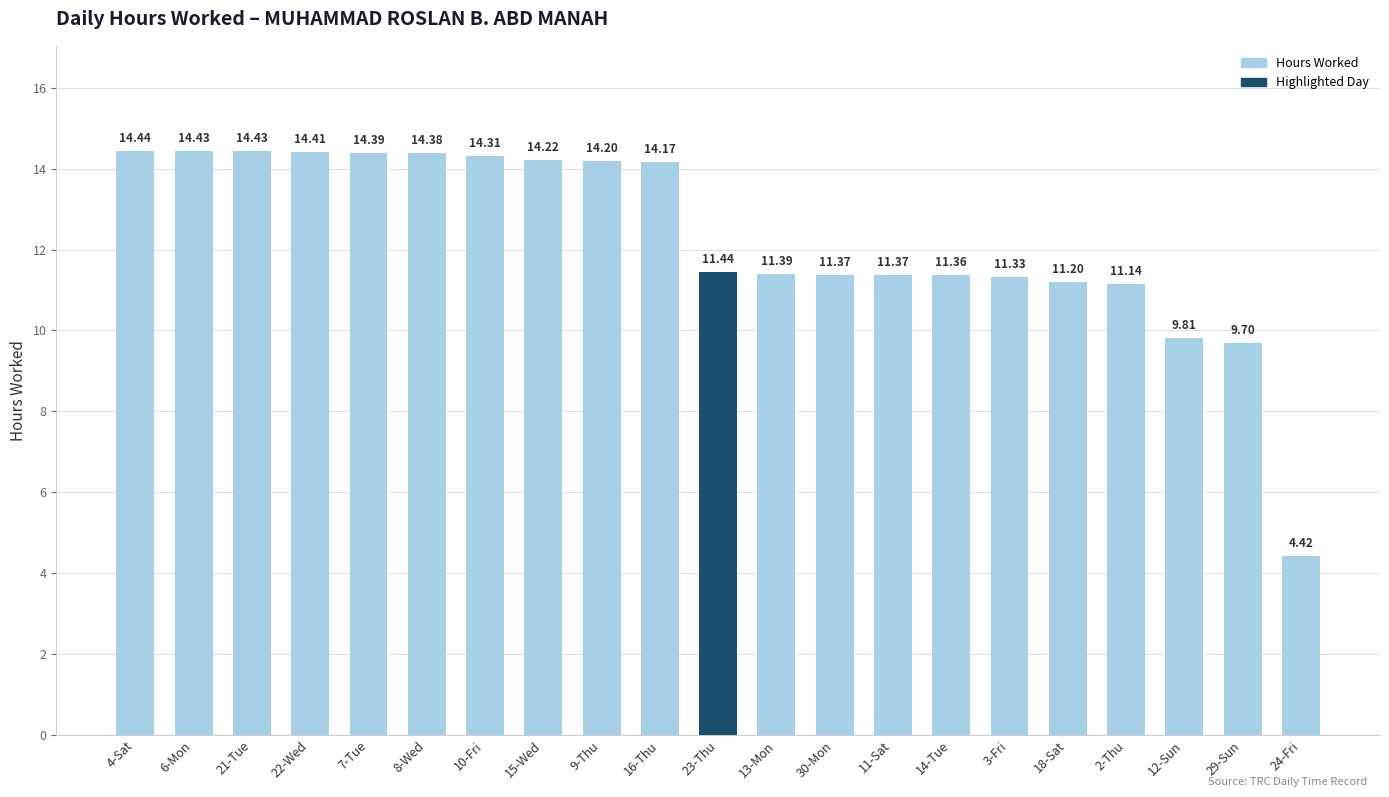

Count the number of categories in the chart.

21